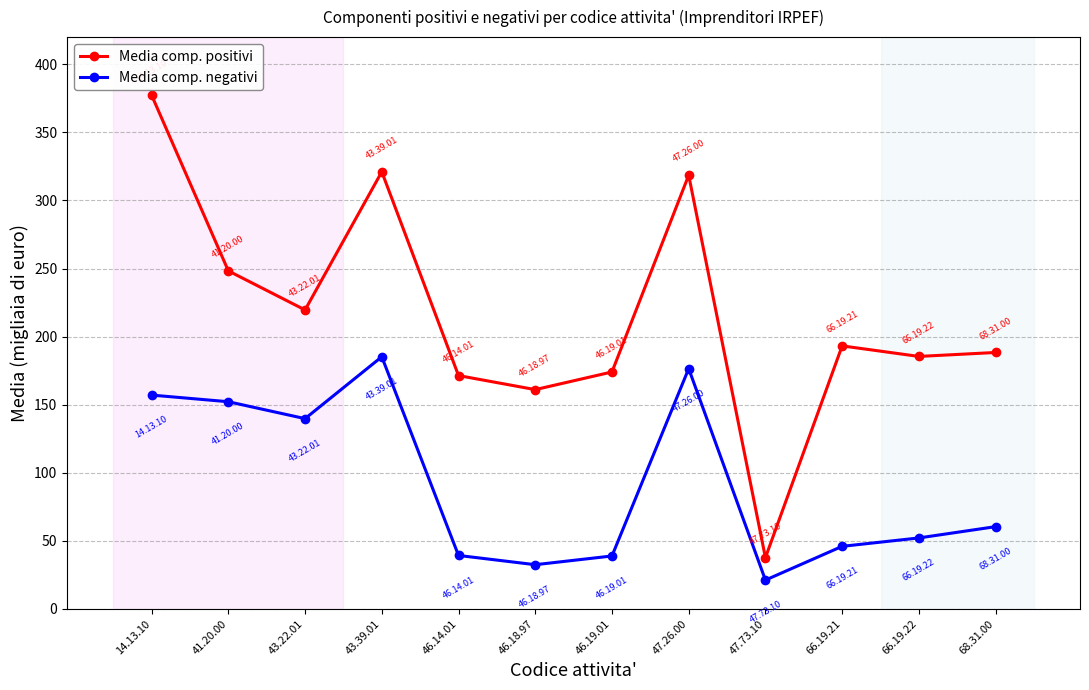

What is the maximum value shown in the chart?

377.4